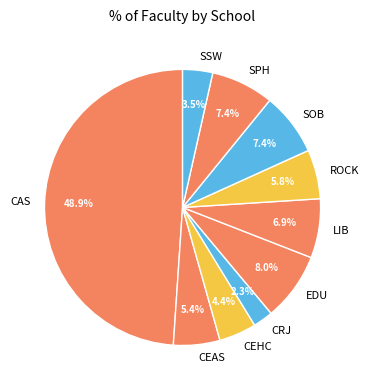

How many slices are in this pie chart?

10